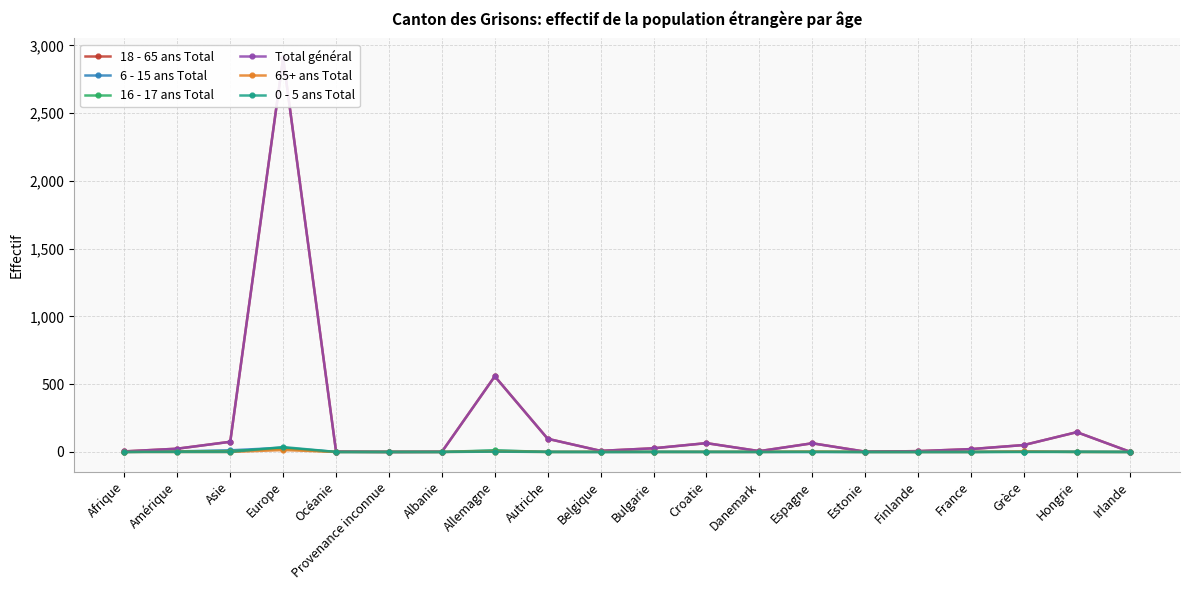

How many values in the 0 - 5 ans Total series exceed 0?

5